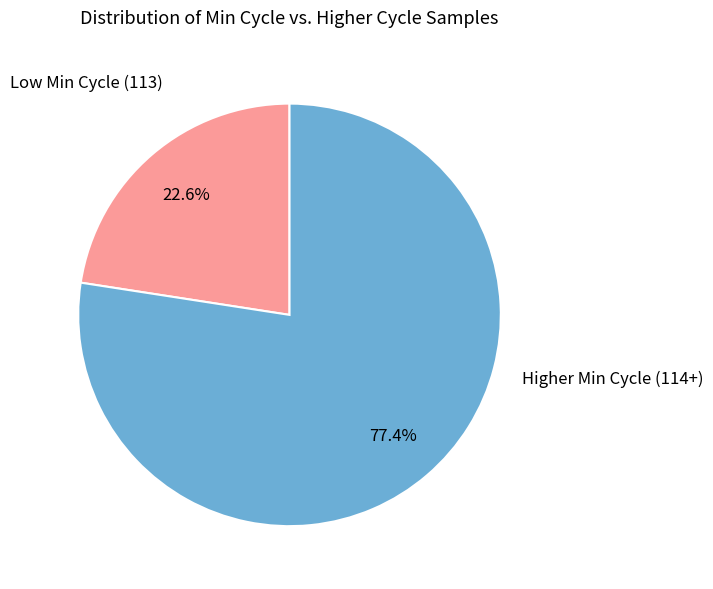

Approximately how many times larger is the value at Higher Min Cycle (114+) compared to Low Min Cycle (113)?

3.4